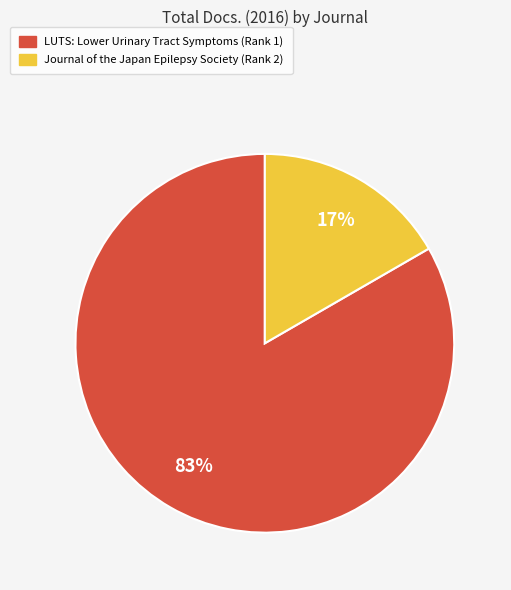

To the nearest percent, what percentage of the pie is Journal of the Japan Epilepsy Society?

17%